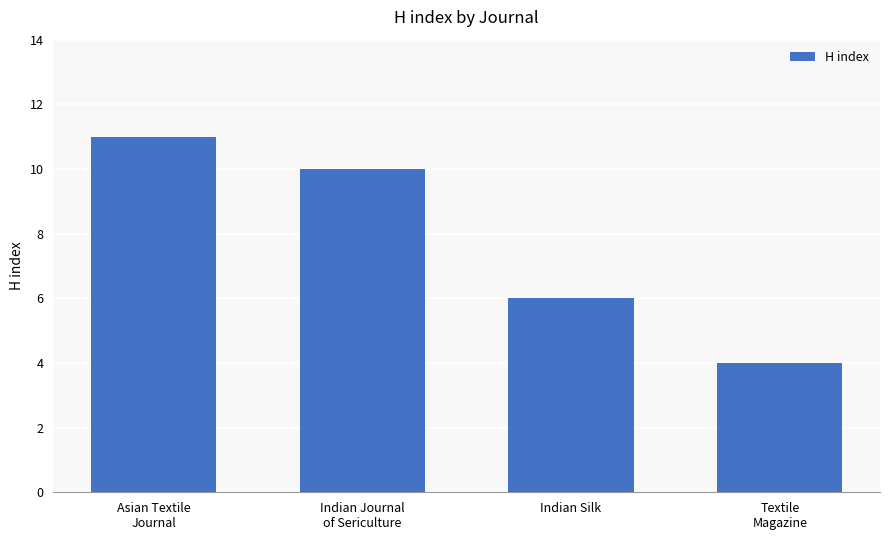

Between Indian Silk and Indian Journal
of Sericulture, which is larger?

Indian Journal
of Sericulture